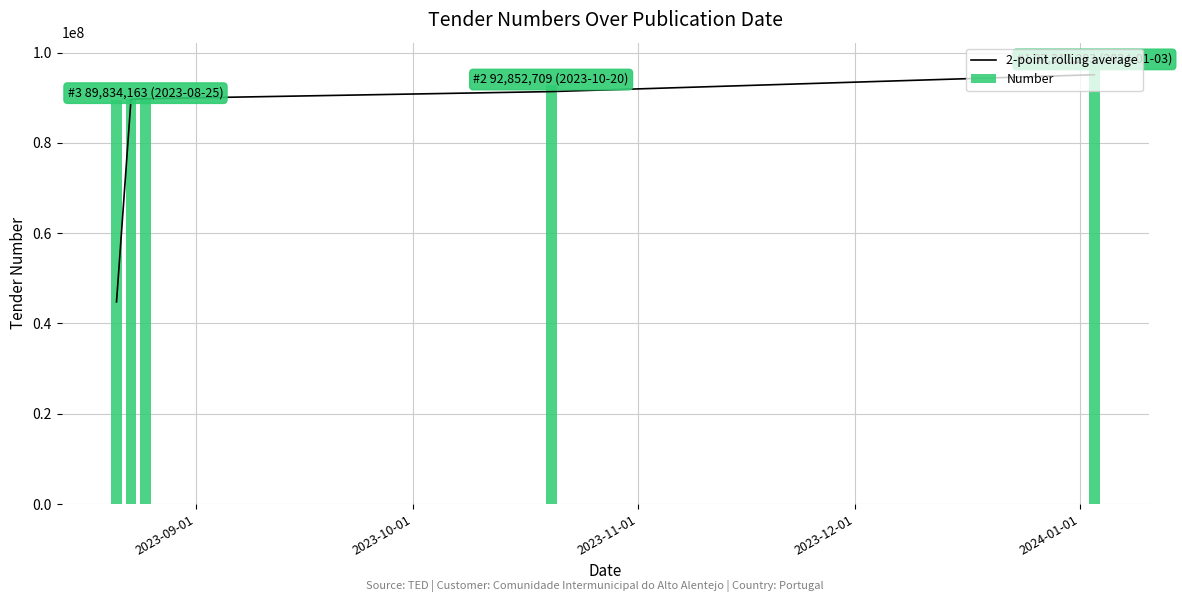

How many values in the 2-point rolling average series are below 89767857?

2